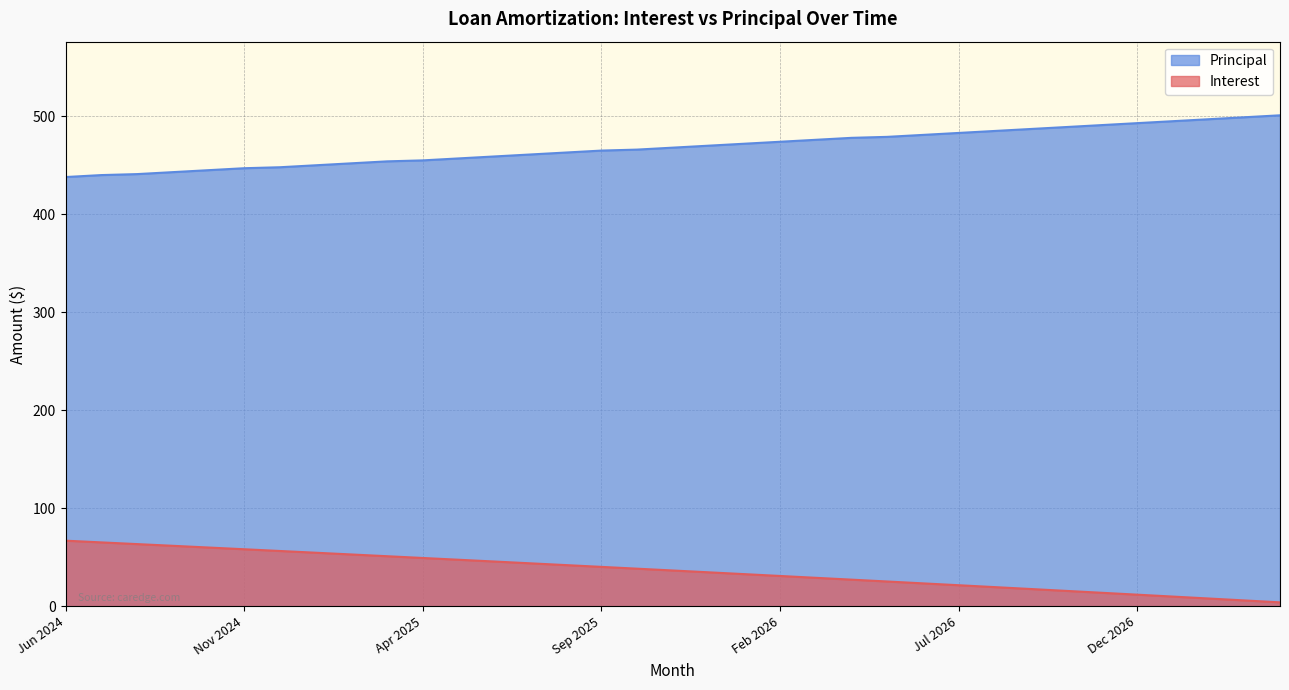

True or false: Principal has a value of 261.8 at Jun 2024.

False